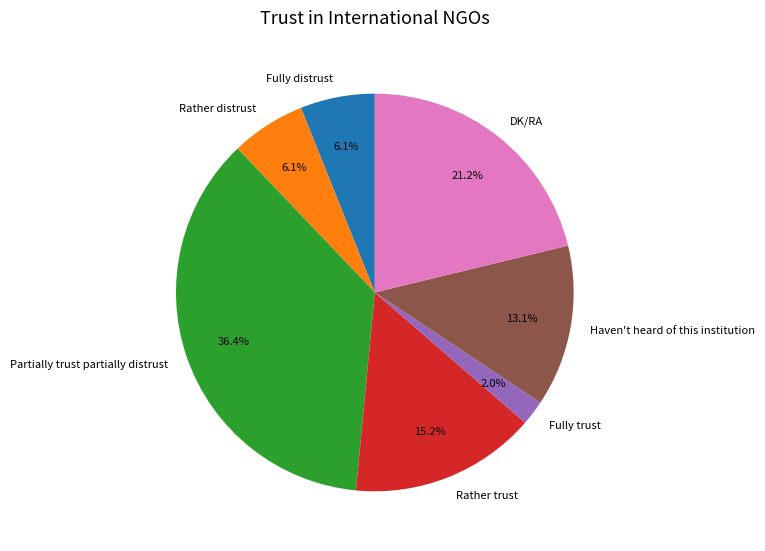

Is there a majority slice in this chart?

No